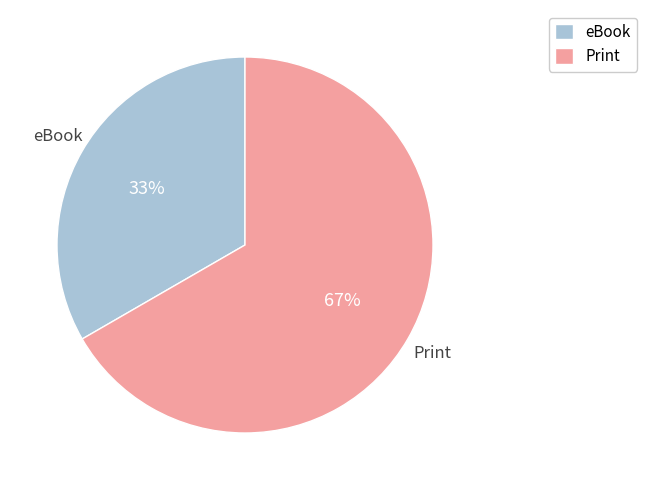

Approximately how many times larger is the value at Print compared to eBook?

2.0